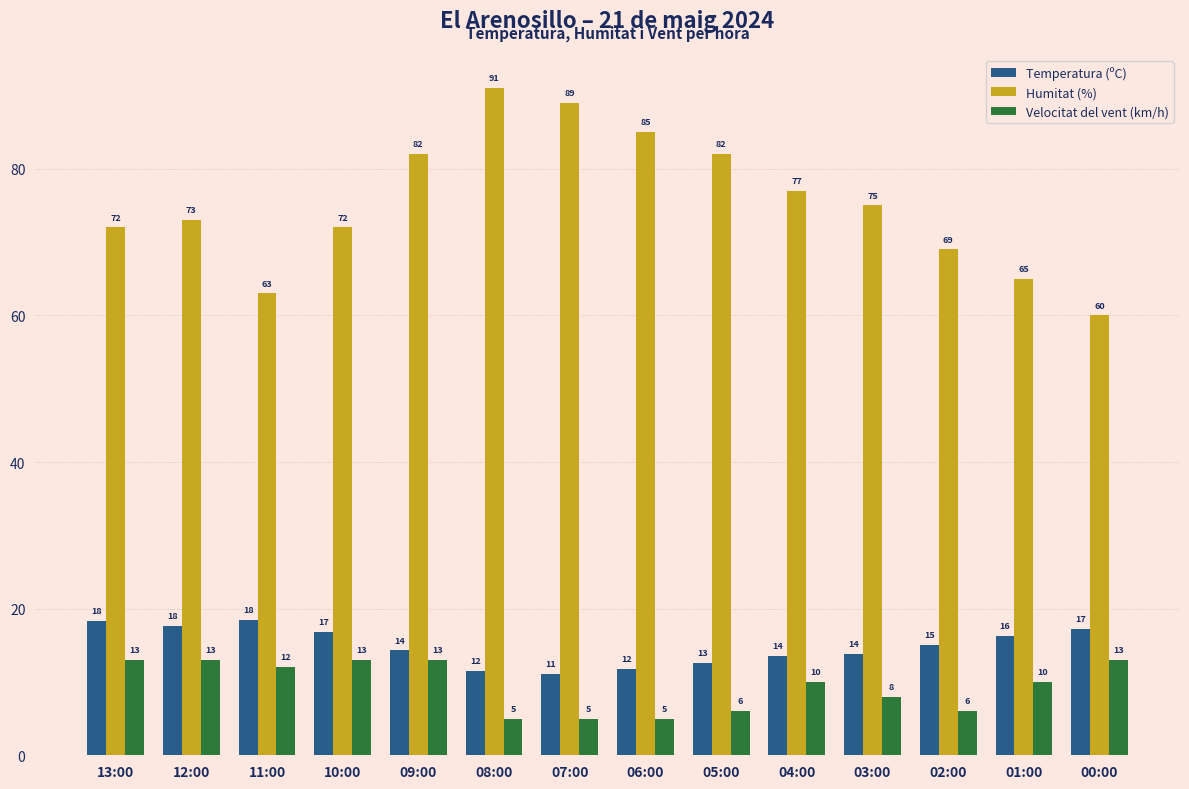

What is the sum of the Velocitat del vent (km/h) values at 08:00 and 13:00?

18.0